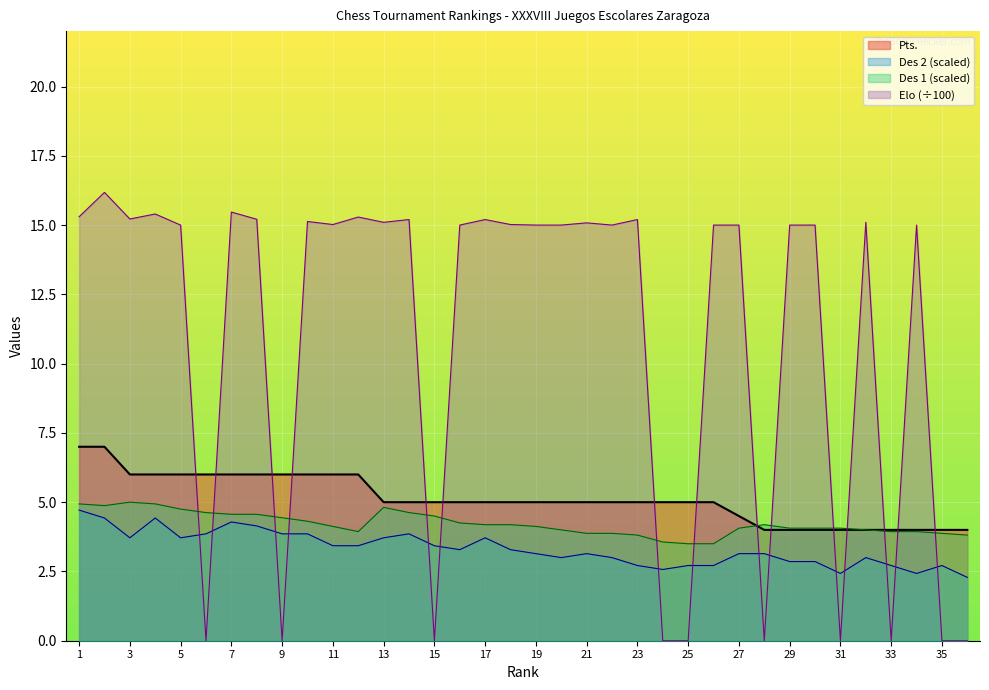

Reading left to right, list all the values displayed in this chart.

Pts.: 7.0	7.0	6.0	6.0	6.0	6.0	6.0	6.0	6.0	6.0	6.0	6.0	5.0	5.0	5.0	5.0	5.0	5.0	5.0	5.0	5.0	5.0	5.0	5.0	5.0	5.0	4.5	4.0	4.0	4.0	4.0	4.0	4.0	4.0	4.0	4.0
Des 2: 4.7	4.4	3.7	4.4	3.7	3.9	4.3	4.1	3.9	3.9	3.4	3.4	3.7	3.9	3.4	3.3	3.7	3.3	3.1	3.0	3.1	3.0	2.7	2.6	2.7	2.7	3.1	3.1	2.9	2.9	2.4	3.0	2.7	2.4	2.7	2.3
Elo: 15.3	16.2	15.2	15.4	15.0	0.0	15.5	15.2	0.0	15.1	15.0	15.3	15.1	15.2	0.0	15.0	15.2	15.0	15.0	15.0	15.1	15.0	15.2	0.0	0.0	15.0	15.0	0.0	15.0	15.0	0.0	15.1	0.0	15.0	0.0	0.0
Des 1: 4.9	4.9	5.0	4.9	4.8	4.6	4.6	4.6	4.4	4.3	4.1	3.9	4.8	4.6	4.5	4.2	4.2	4.2	4.1	4.0	3.9	3.9	3.8	3.6	3.5	3.5	4.1	4.2	4.1	4.1	4.1	4.0	3.9	3.9	3.9	3.8